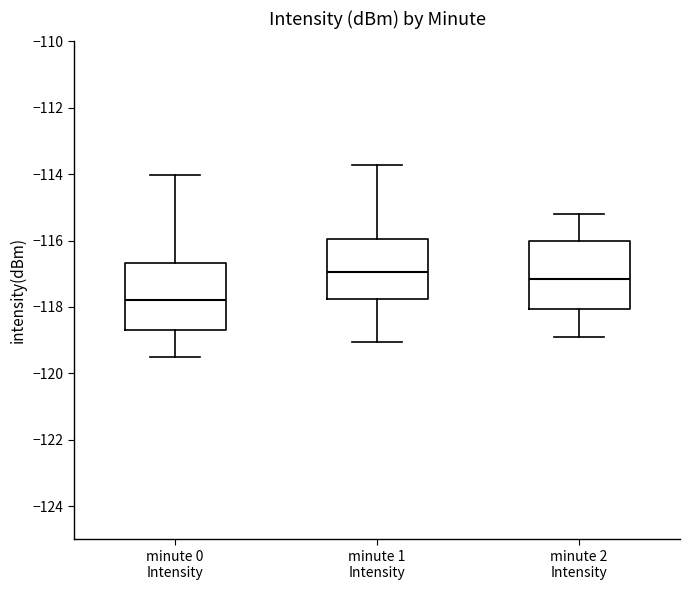

Which box has the lowest median line?

minute 0 Intensity